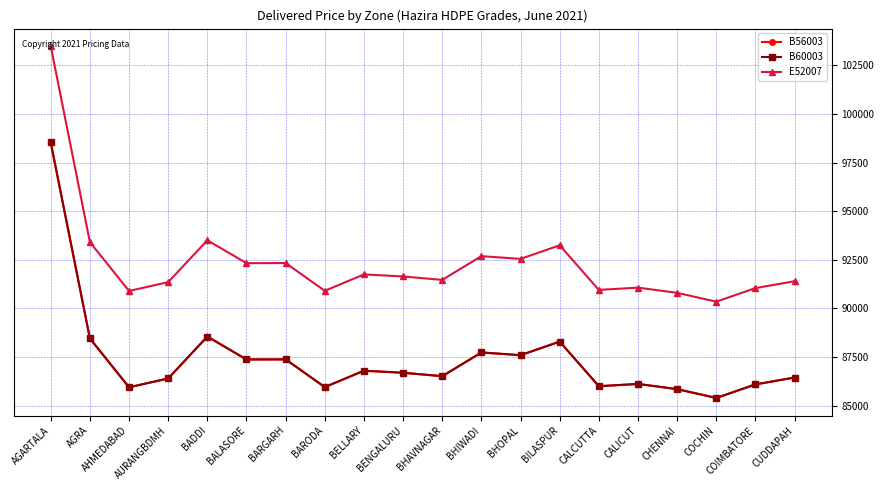

The E52007 series shows 91468 at BHAVNAGAR. True or false?

True